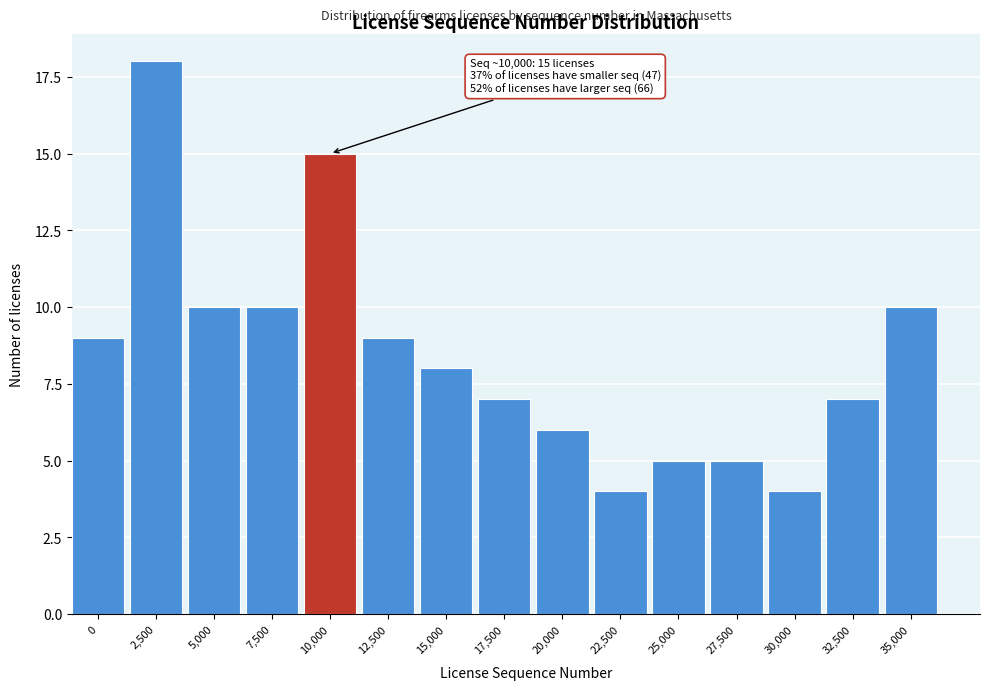

Reading right to left, extract all data points from this chart.

35,000=10	32,500=7	30,000=4	27,500=5	25,000=5	22,500=4	20,000=6	17,500=7	15,000=8	12,500=9	10,000=15	7,500=10	5,000=10	2,500=18	0=9